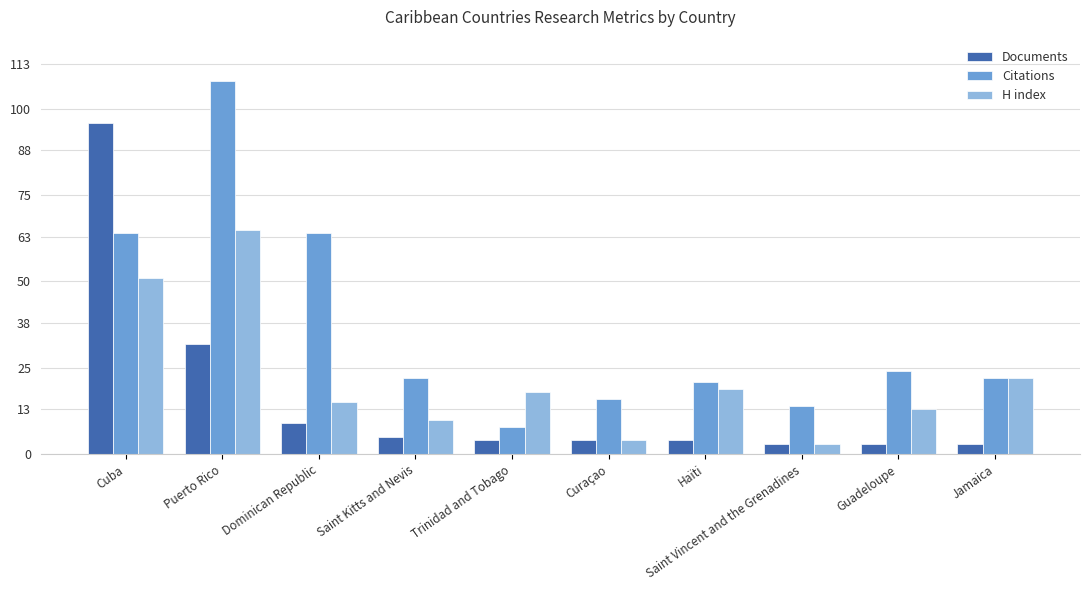

At which label is H index closest to 34?

Jamaica